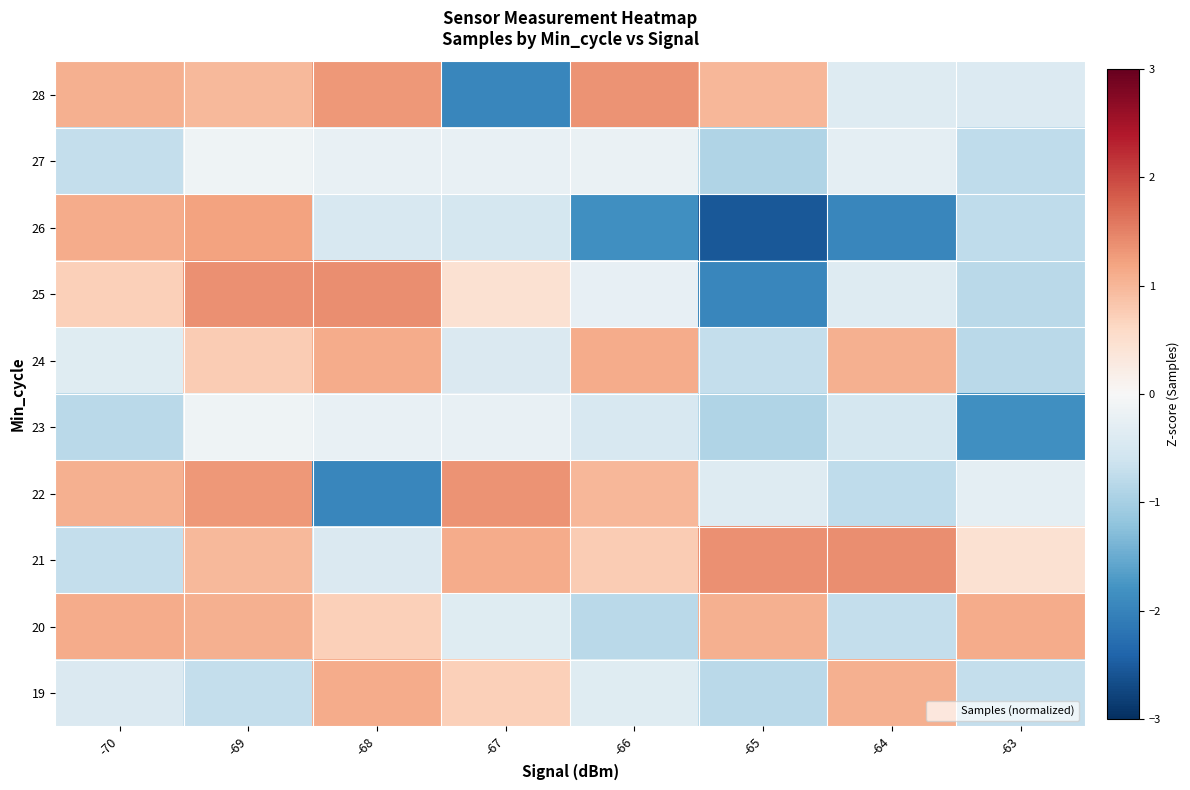

Reading left to right, extract all data points from this chart.

28: -70=1.1	-69=1.0	-68=1.3	-67=-2.0	-66=1.3	-65=1.0	-64=-0.4	-63=-0.4
27: -70=-0.7	-69=-0.1	-68=-0.2	-67=-0.2	-66=-0.2	-65=-0.9	-64=-0.3	-63=-0.8
26: -70=1.1	-69=1.2	-68=-0.5	-67=-0.5	-66=-1.8	-65=-2.5	-64=-1.9	-63=-0.8
25: -70=0.7	-69=1.4	-68=1.4	-67=0.5	-66=-0.3	-65=-1.9	-64=-0.4	-63=-0.8
24: -70=-0.4	-69=0.8	-68=1.1	-67=-0.4	-66=1.1	-65=-0.7	-64=1.1	-63=-0.8
23: -70=-0.8	-69=-0.1	-68=-0.2	-67=-0.2	-66=-0.5	-65=-0.9	-64=-0.5	-63=-1.8
22: -70=1.1	-69=1.3	-68=-2.0	-67=1.3	-66=1.0	-65=-0.4	-64=-0.8	-63=-0.3
21: -70=-0.7	-69=1.0	-68=-0.4	-67=1.1	-66=0.8	-65=1.4	-64=1.4	-63=0.5
20: -70=1.1	-69=1.1	-68=0.7	-67=-0.4	-66=-0.8	-65=1.1	-64=-0.7	-63=1.1
19: -70=-0.4	-69=-0.7	-68=1.1	-67=0.7	-66=-0.4	-65=-0.8	-64=1.1	-63=-0.7